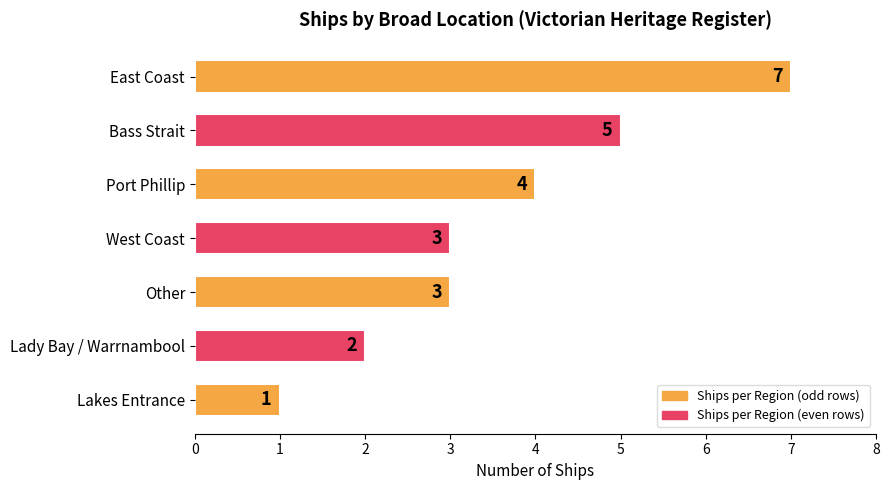

Which has a higher value, Lady Bay / Warrnambool or Port Phillip?

Port Phillip